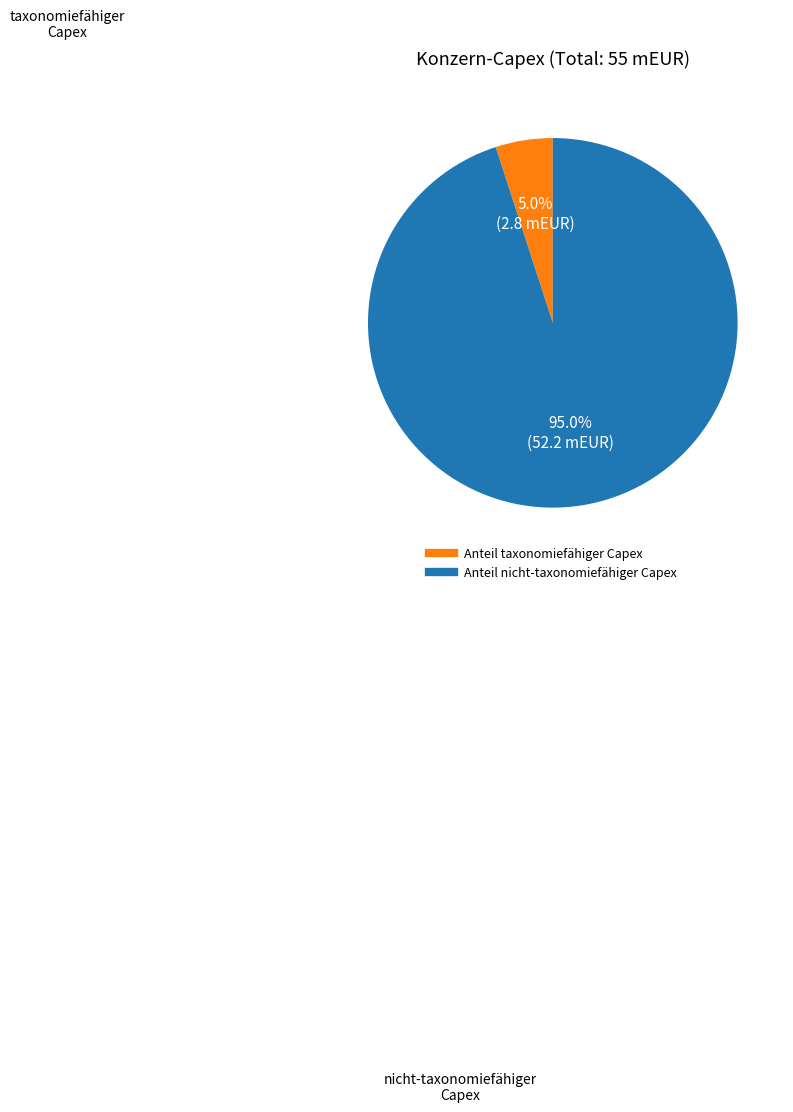

What is the smallest slice in the pie chart?

Anteil taxonomiefähiger Capex